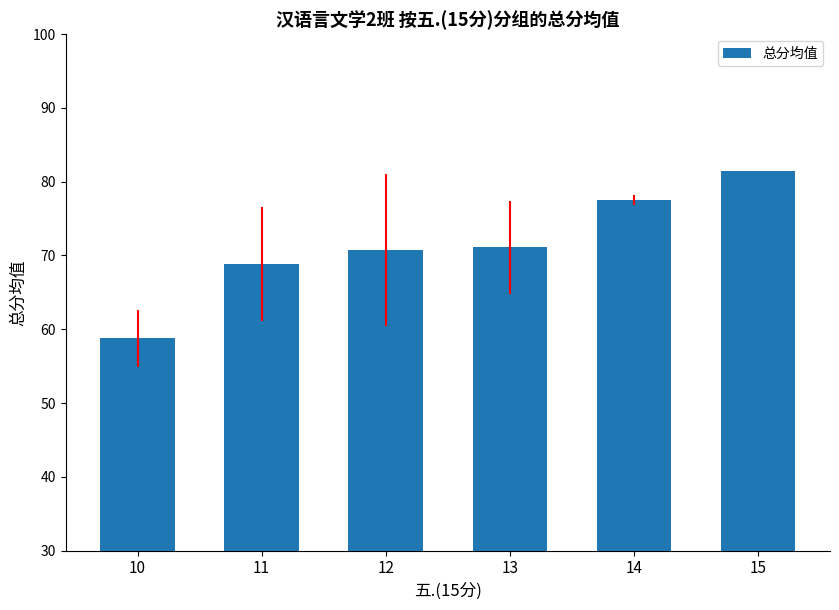

Does the chart contain stacked bars?

No